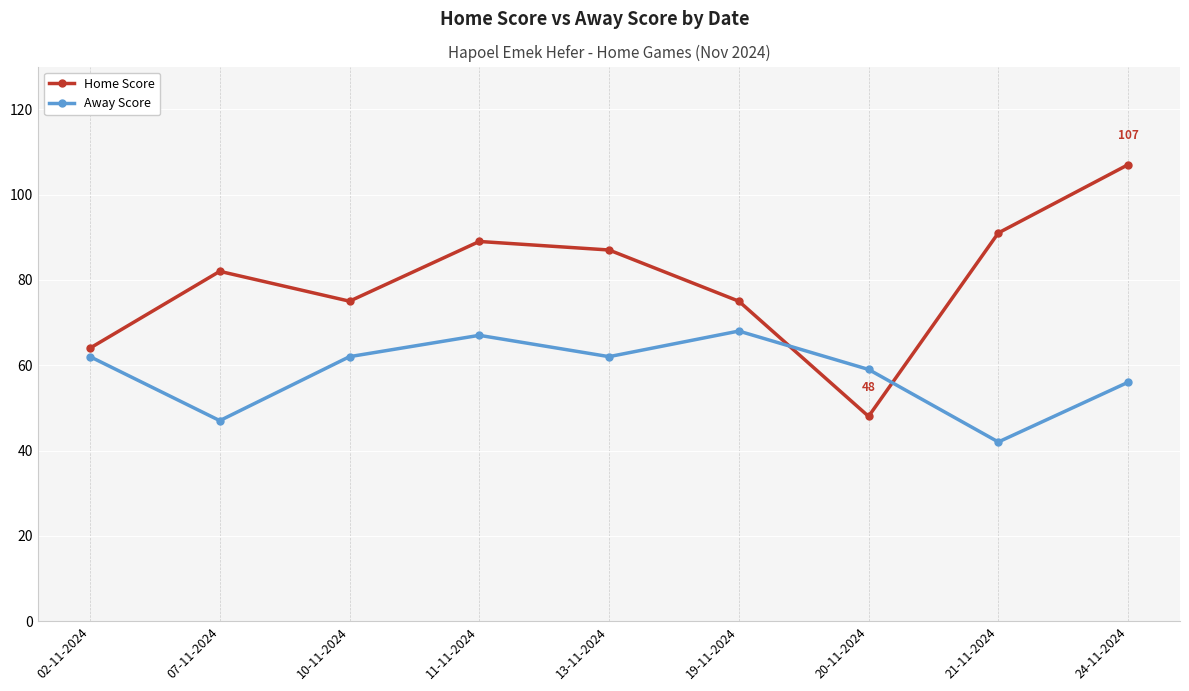

List the series in order of their peak value, lowest first.

Away Score, Home Score